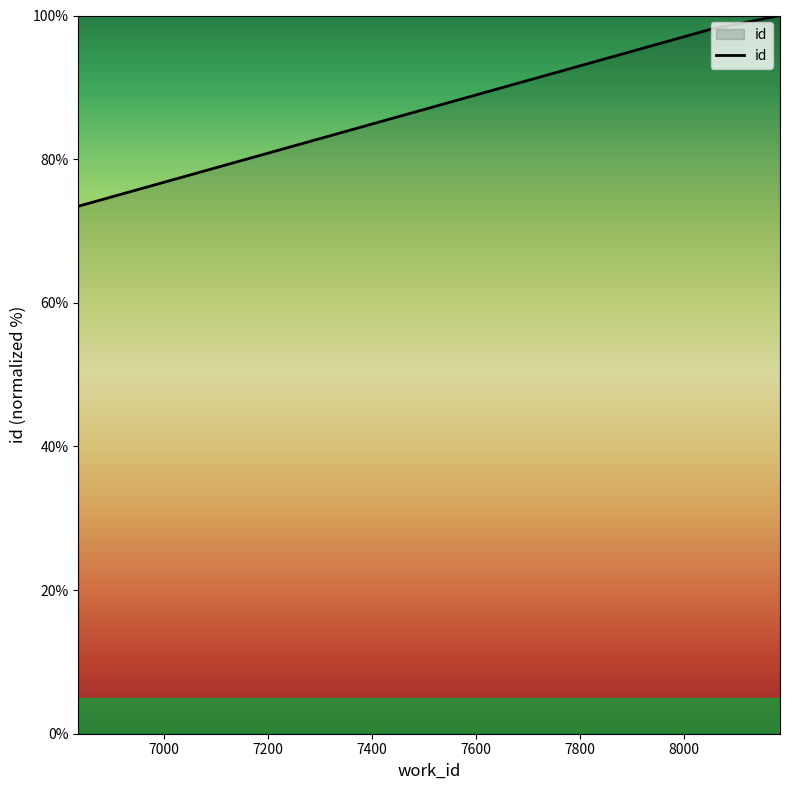

What is the greatest value displayed?

100.0